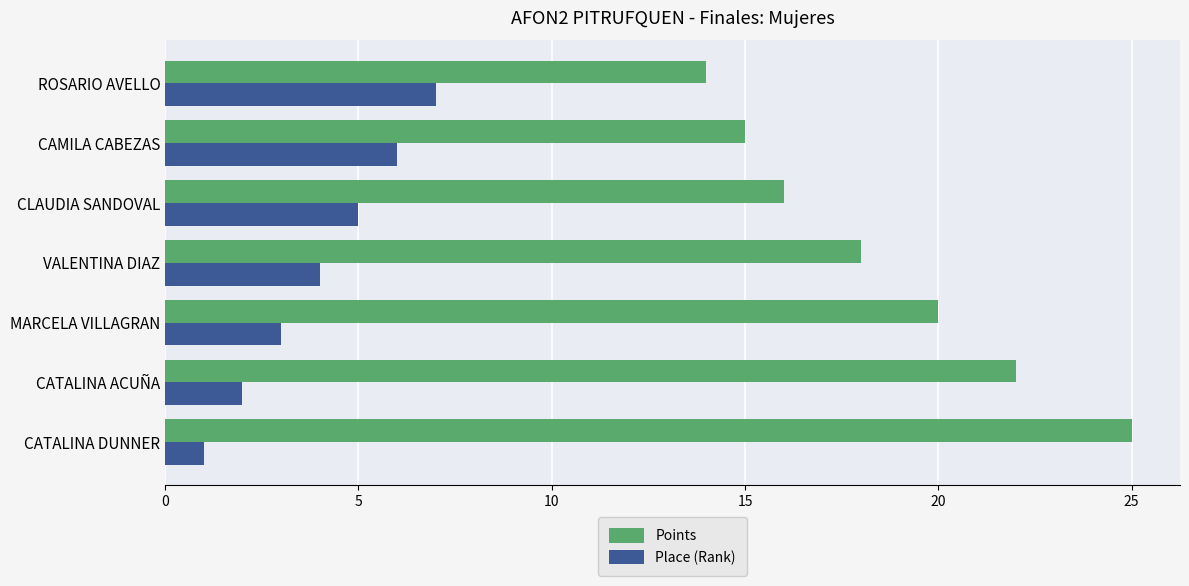

List the series in order of their overall mean, highest first.

Points, Place (Rank)